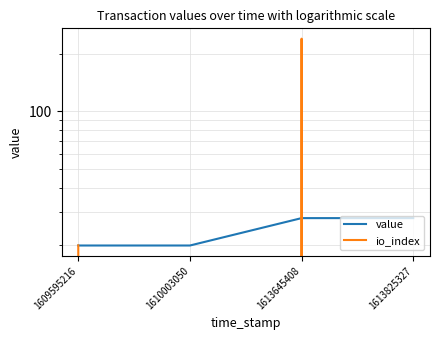

The io_index series shows 30.5 at 1609595216. True or false?

False